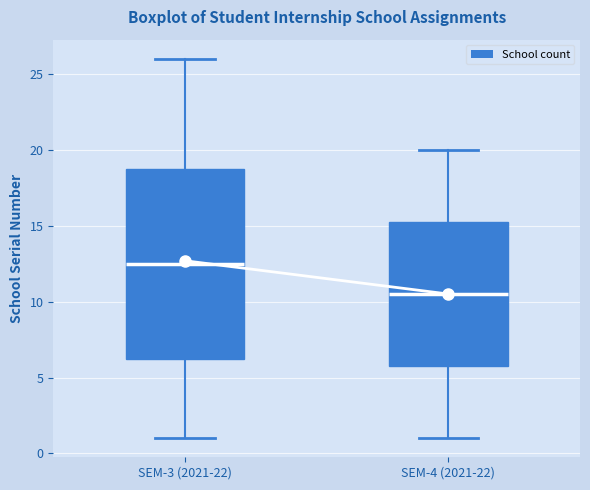

Where is the upper edge of the box for SEM-3 (2021-22) on the y-axis? The values are not printed on the chart, so give them approximately, as read against the axis.

19.0